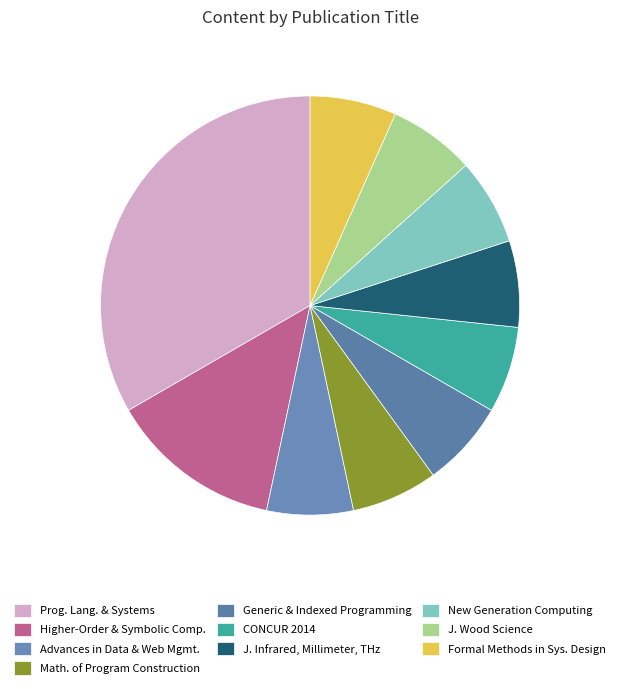

How many slices are in this pie chart?

10